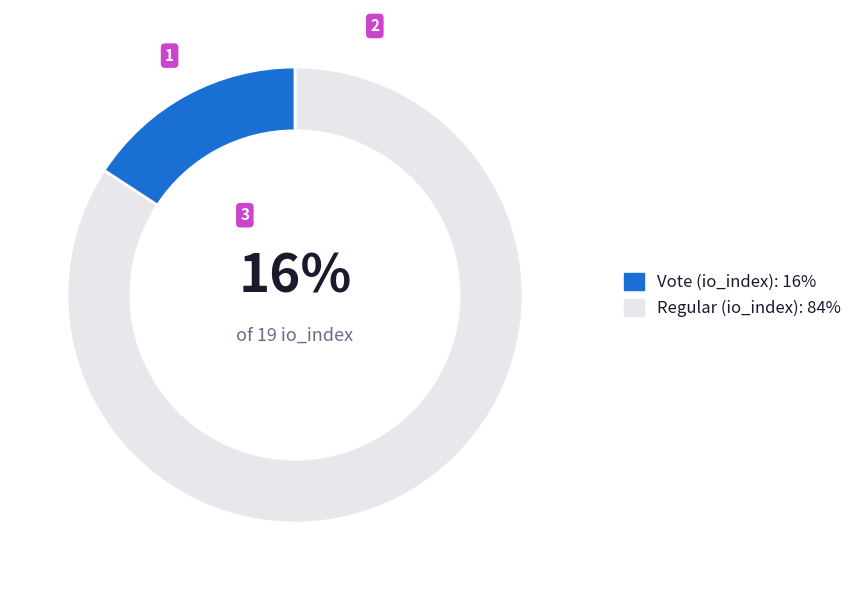

Which category accounts for the majority?

Regular